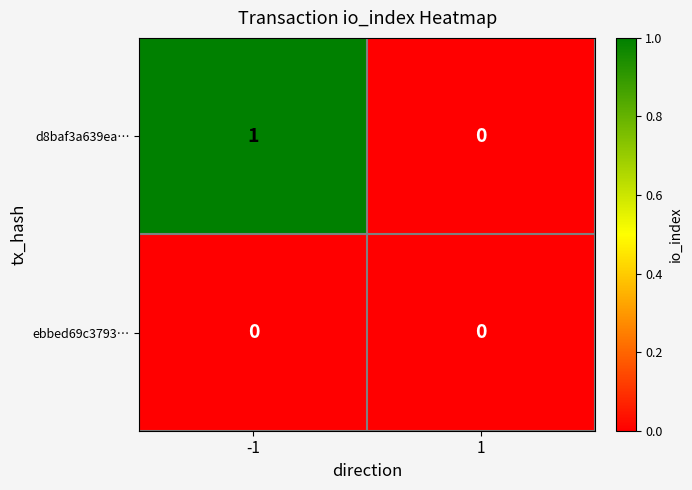

Is it true that d8baf3a639ea… equals 0 at 1?

True